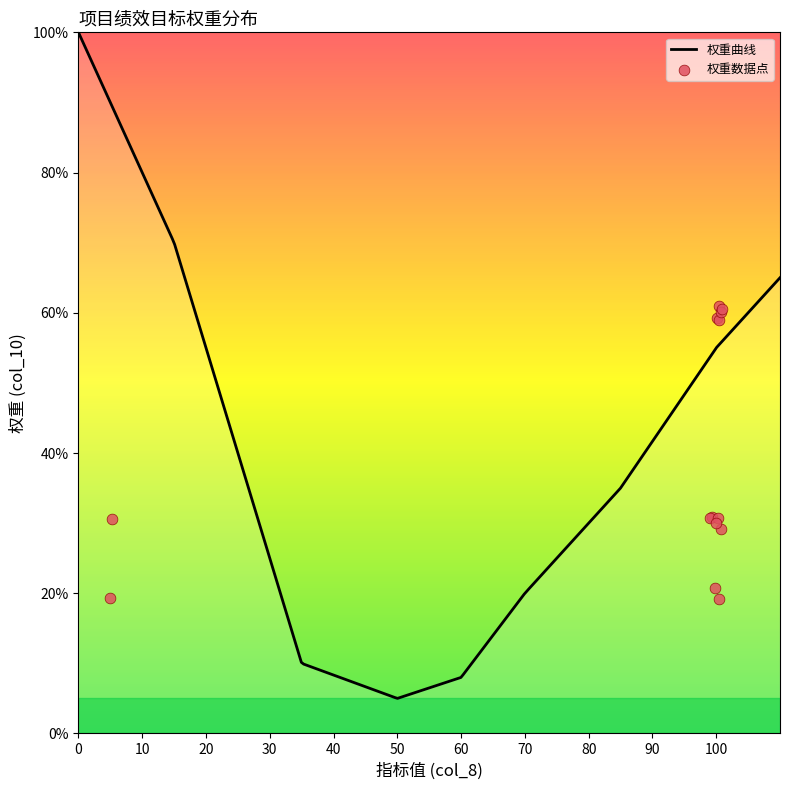

Which has a higher value, 100 or 100?

100